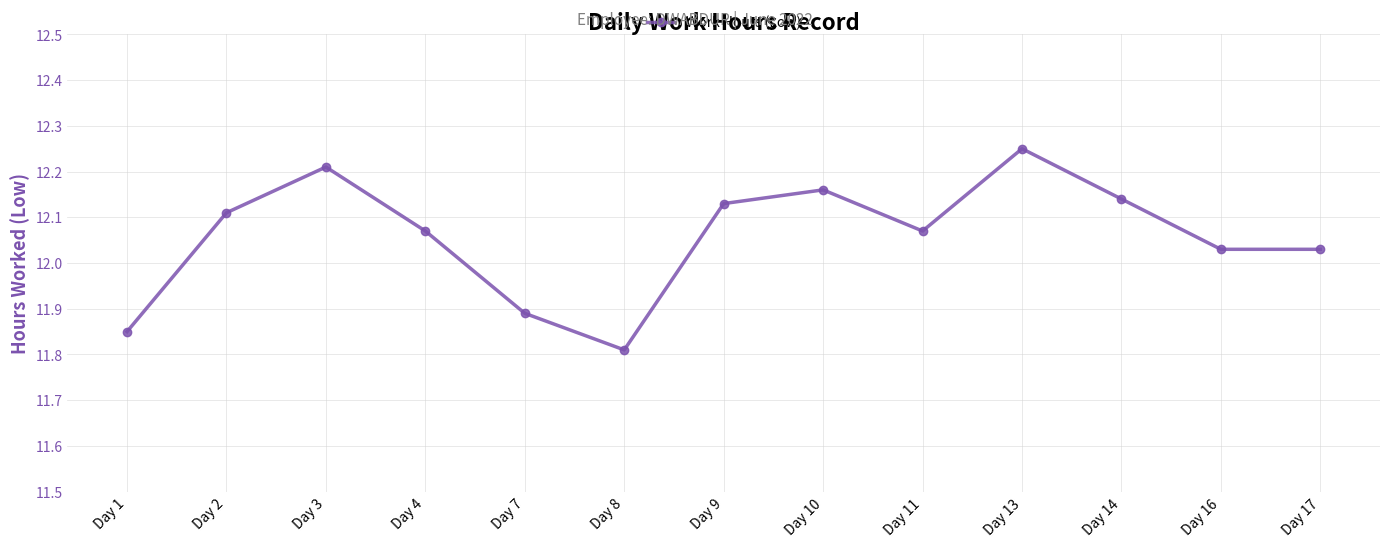

Where is the first local minimum?

Day 8